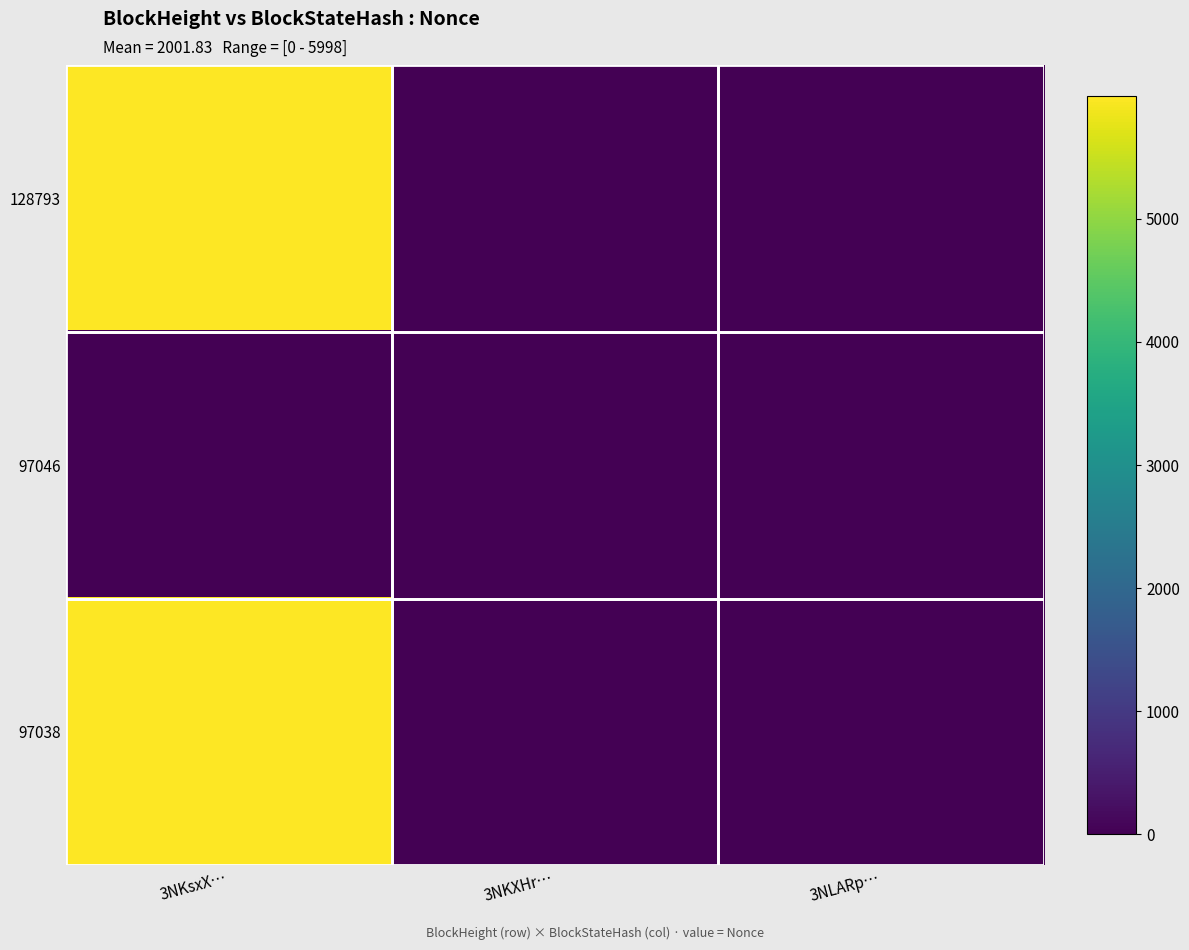

How many distinct data groups are displayed?

3